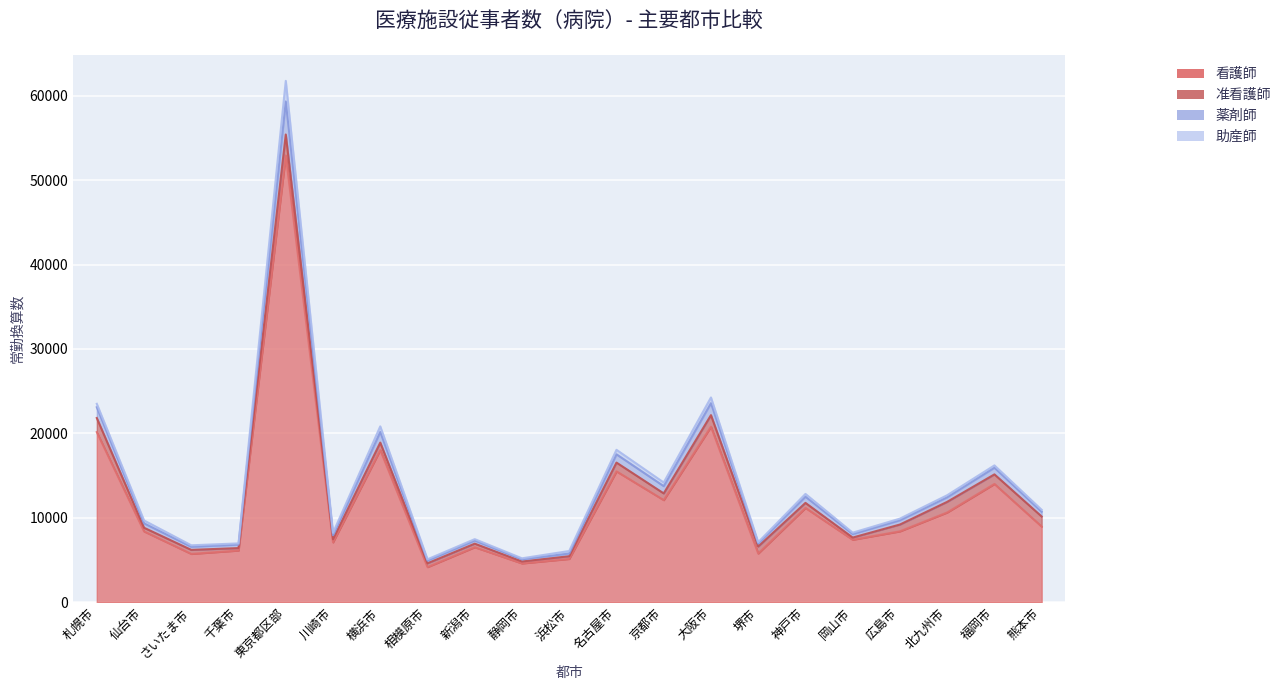

The value of 看護師 at 京都市 is 7916.7. True or false?

False